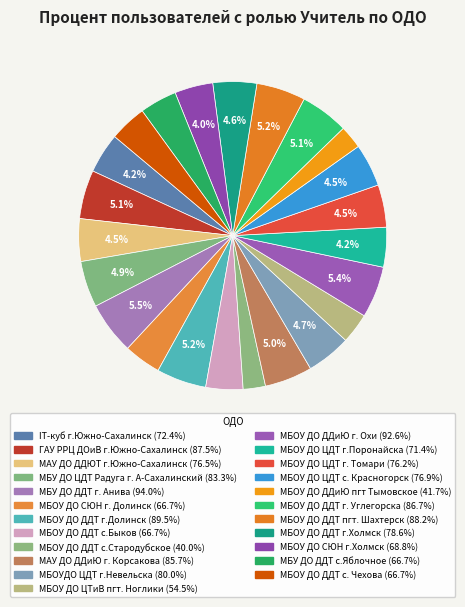

How many slices are in this pie chart?

23